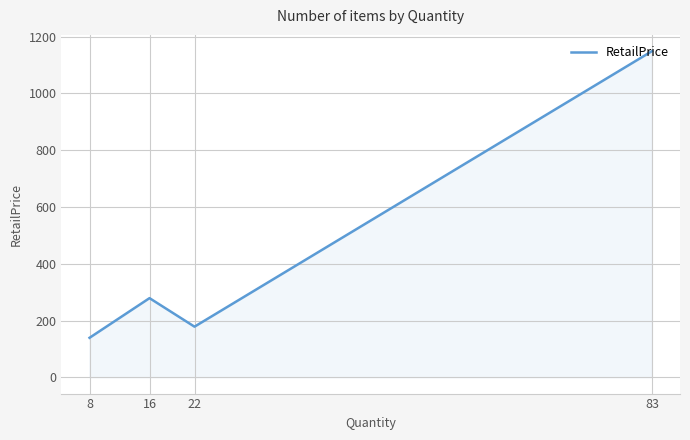

Where does the data first go above 278?

83